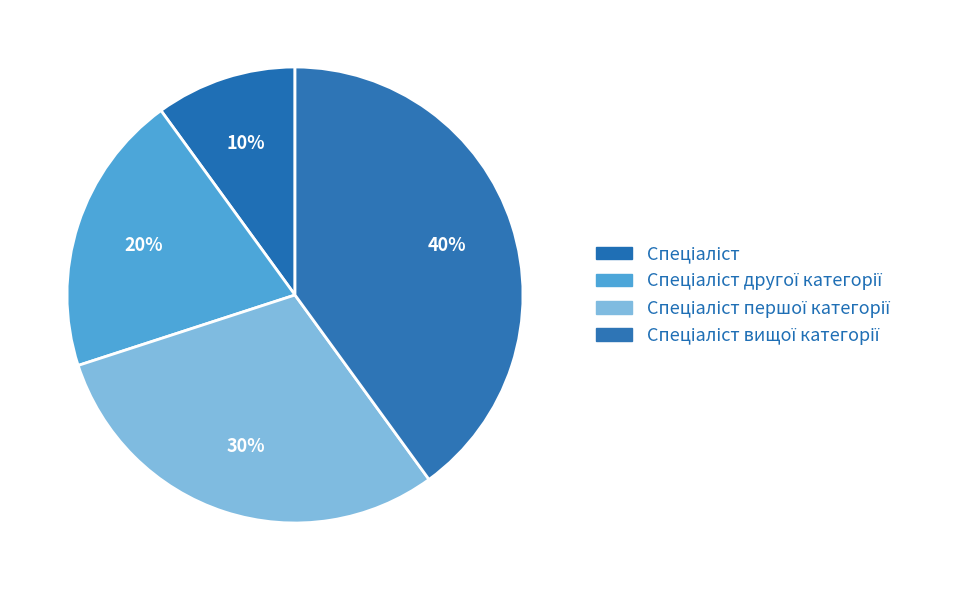

Count the number of slices in the pie.

4